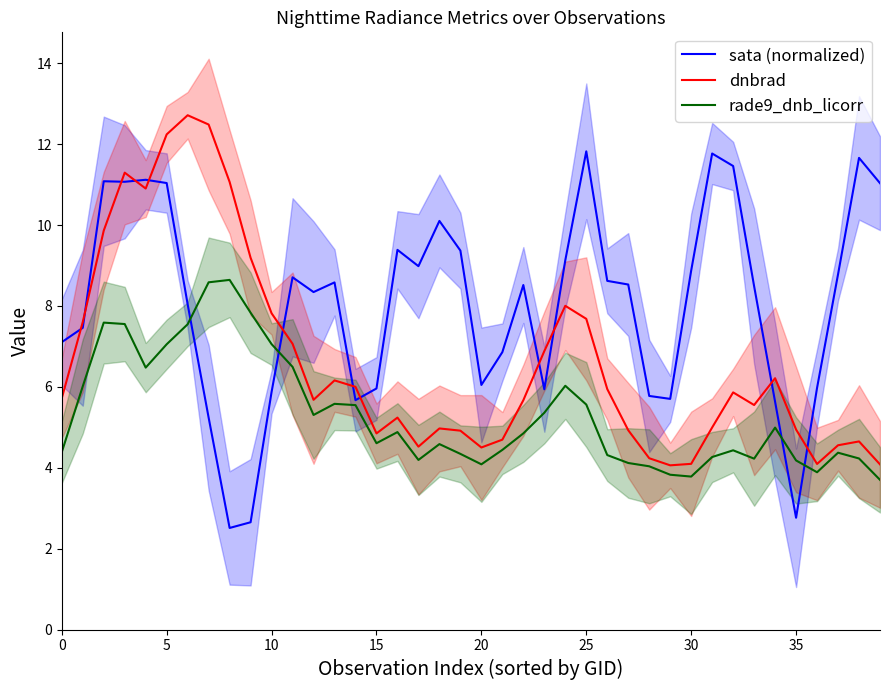

What is the maximum value for sata (normalized)?

11.8